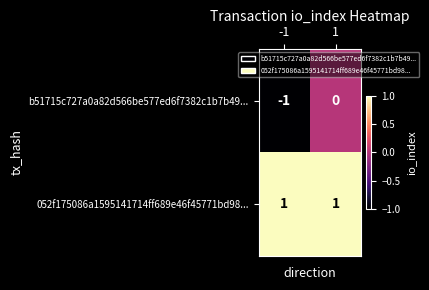

How many distinct data groups are displayed?

2